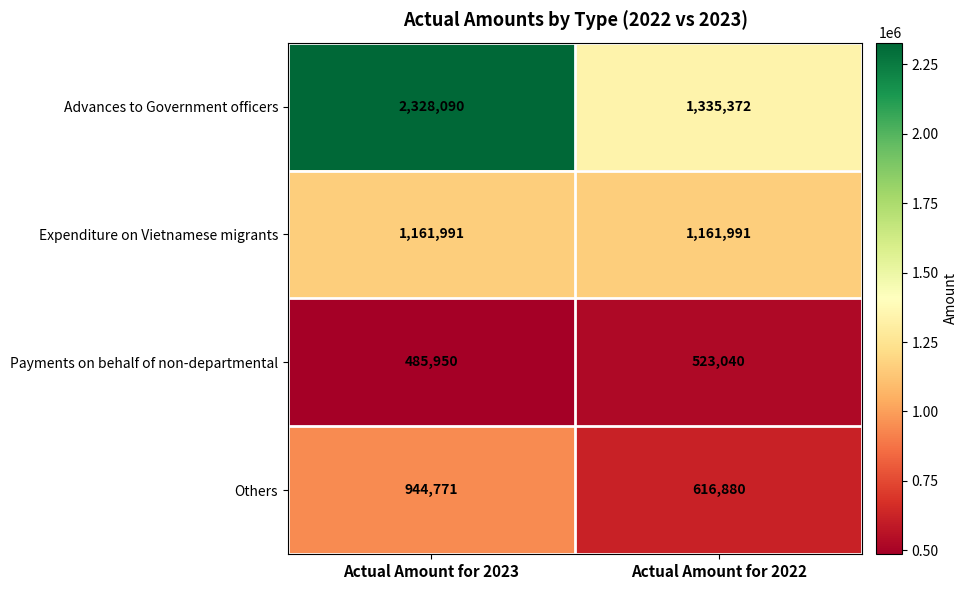

Which series has the widest spread of values?

Advances to Government officers